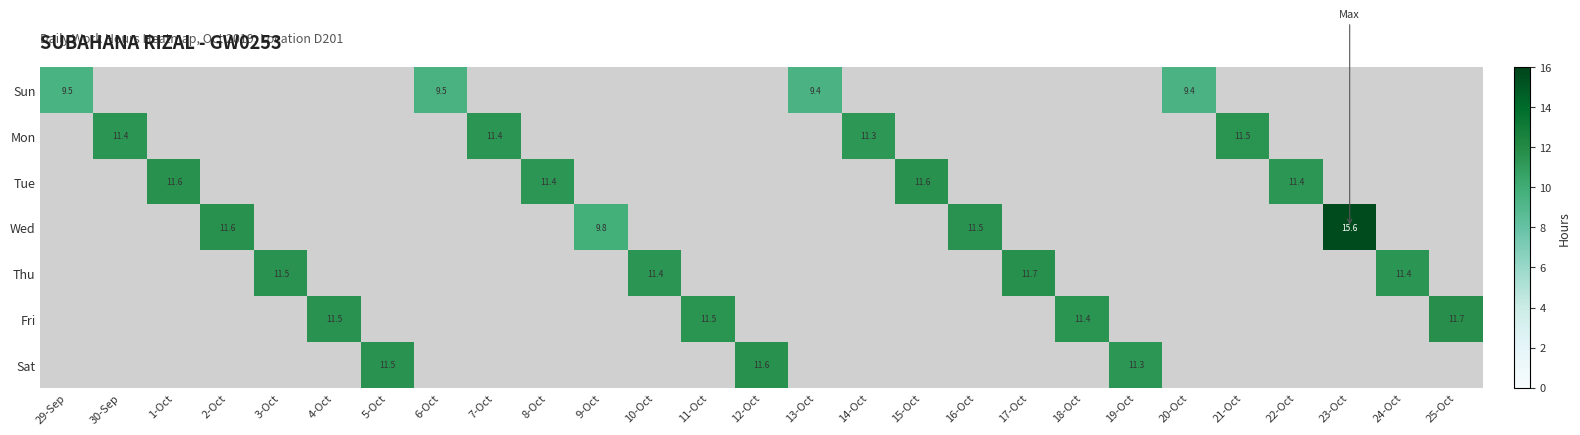

What is the maximum value shown in the chart?

15.6